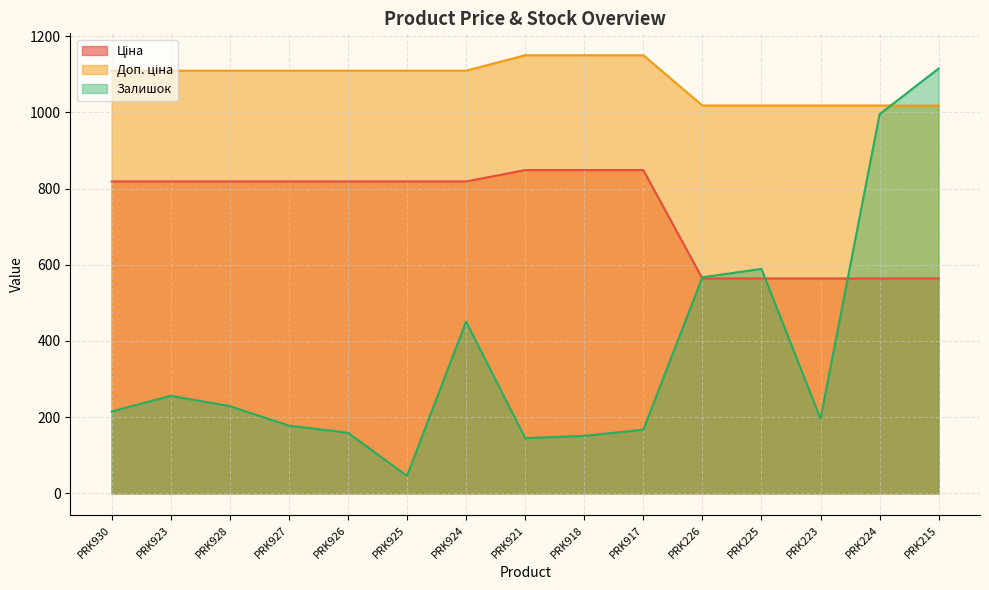

Rank the series by their average value, from highest to lowest.

Доп. ціна, Ціна, Залишок